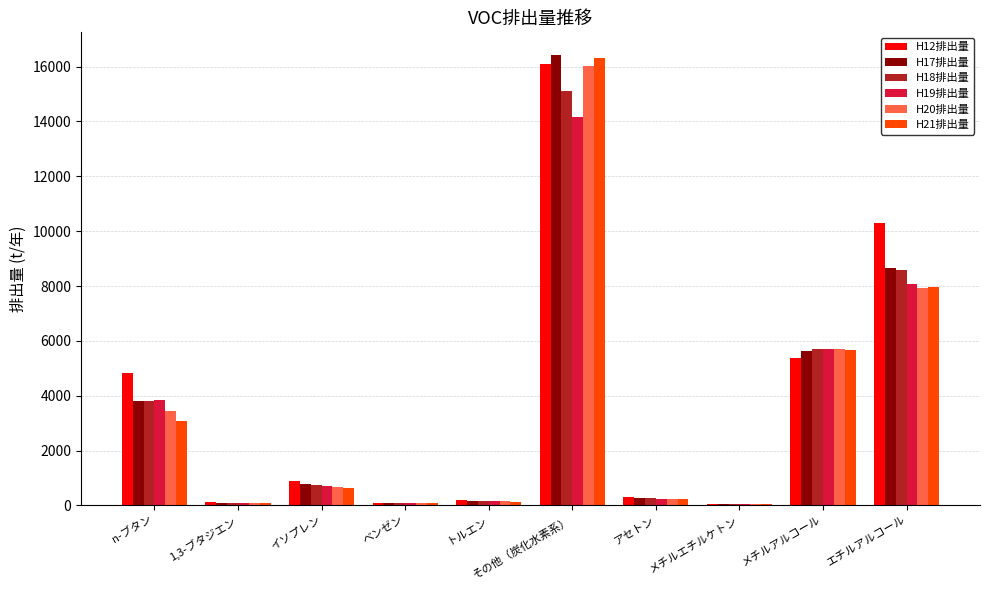

Is the value of H18排出量 at その他（炭化水素系） greater than the value of H21排出量 at その他（炭化水素系）?

No